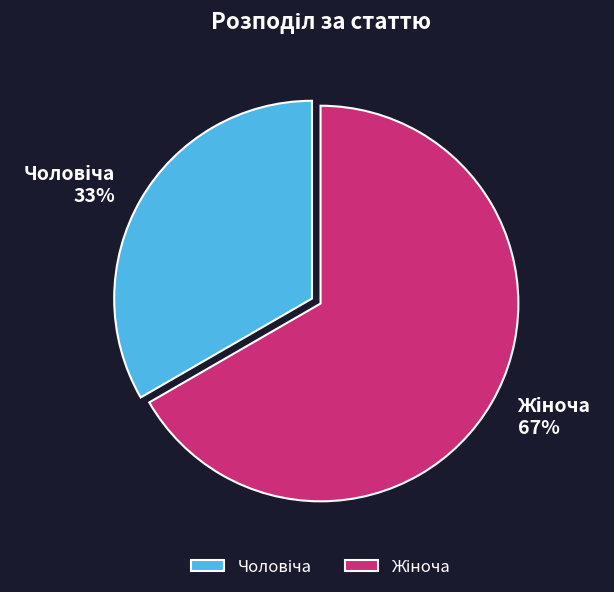

To the nearest percent, what is the average slice percentage?

50%